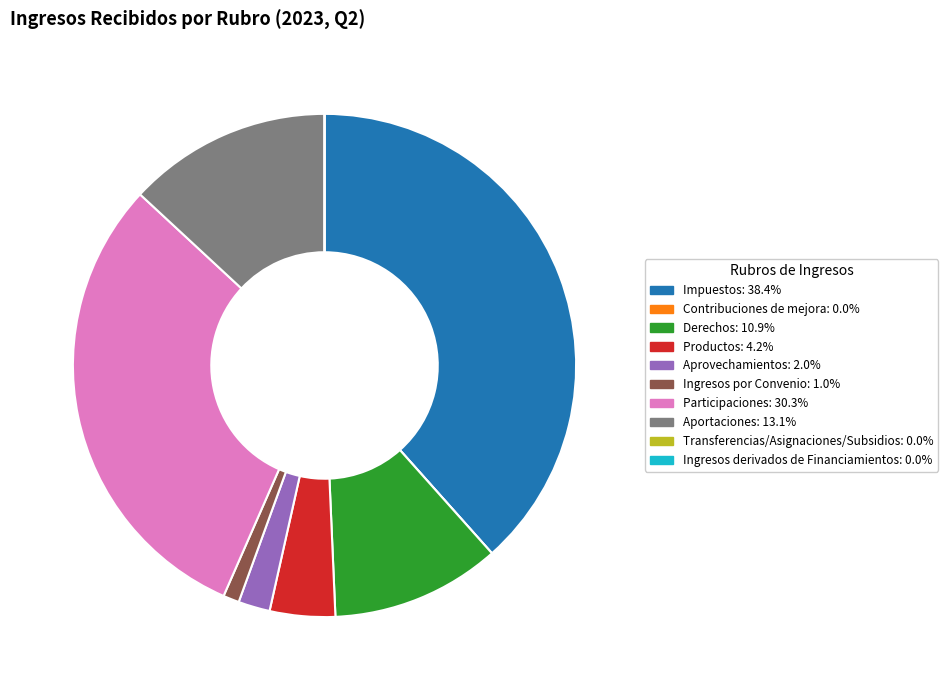

Is Participaciones: 30.3% the majority of the pie?

No